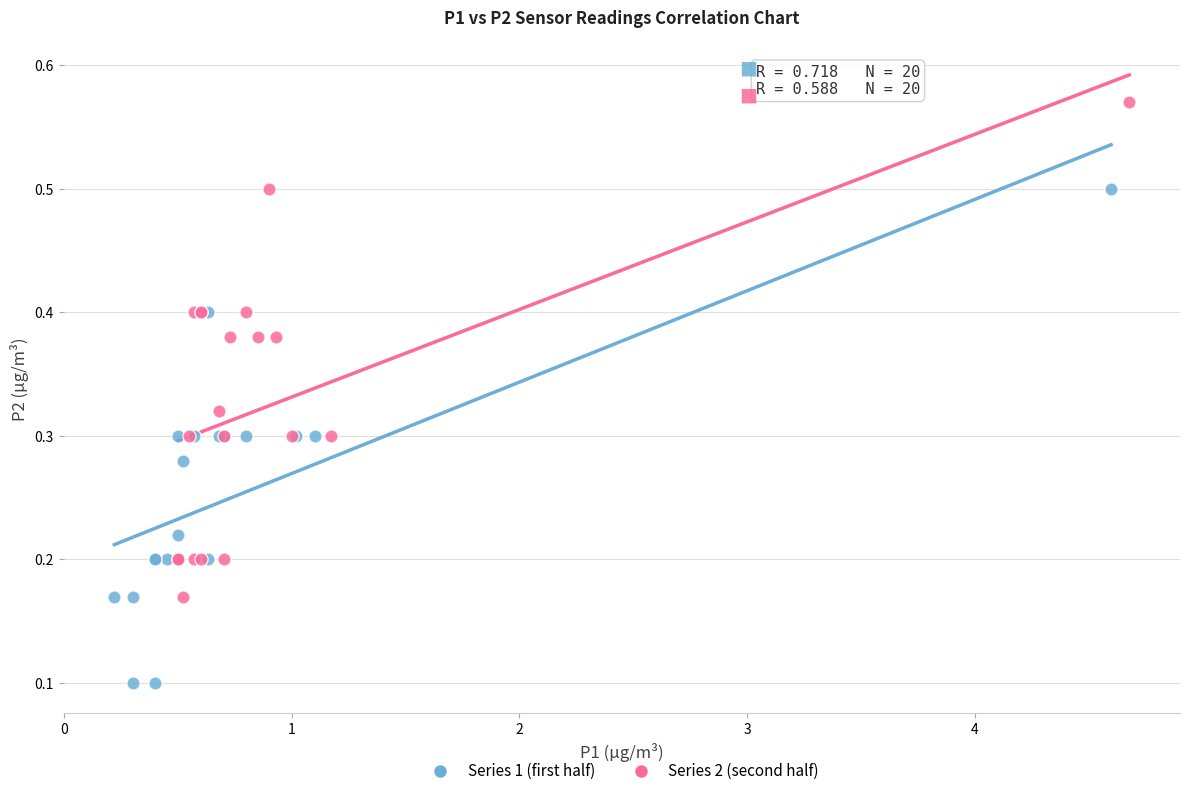

Which series contains the highest Y value?

Series 2 (second half)